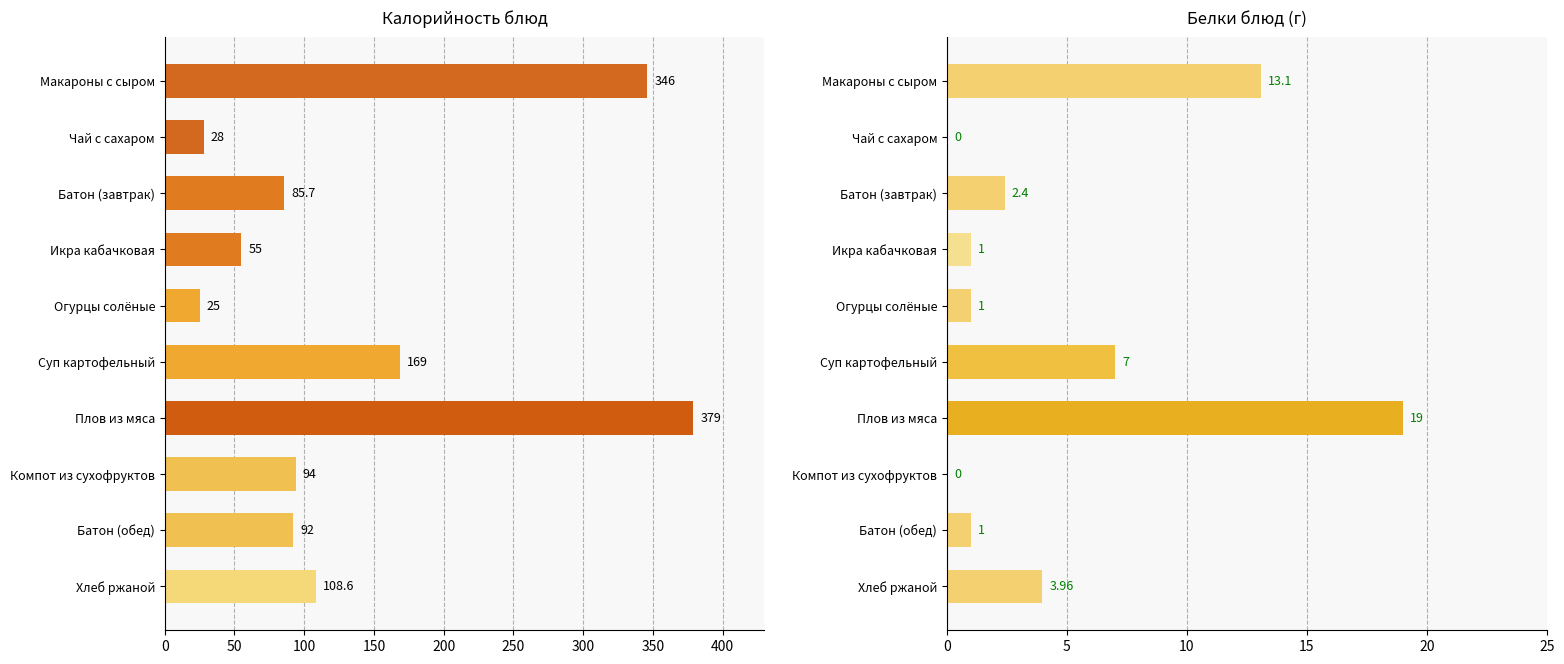

Reading left to right, list all the values displayed in this chart.

Калорийность: 346.0	28.0	85.7	55.0	25.0	169.0	379.0	94.0	92.0	108.6
Белки: 13.1	0.0	2.4	1.0	1.0	7.0	19.0	0.0	1.0	4.0